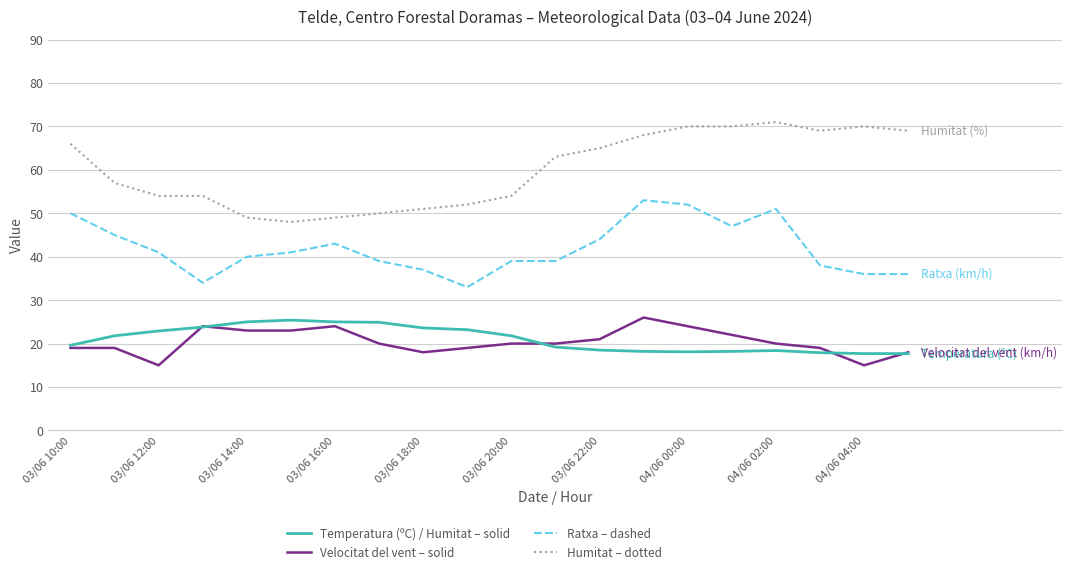

What is the smallest value displayed?

15.0